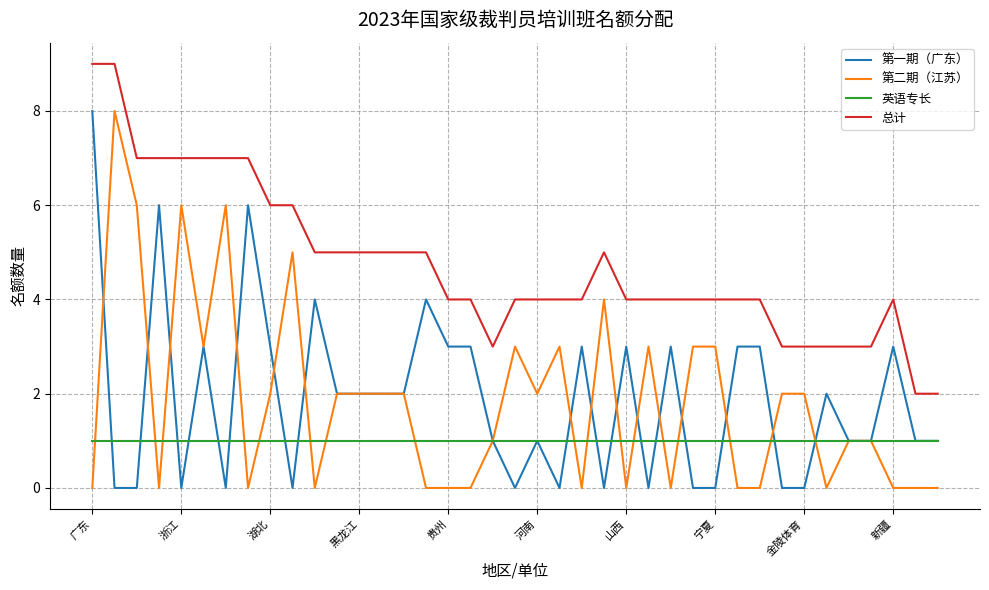

What is the highest value of the 总计 series?

9